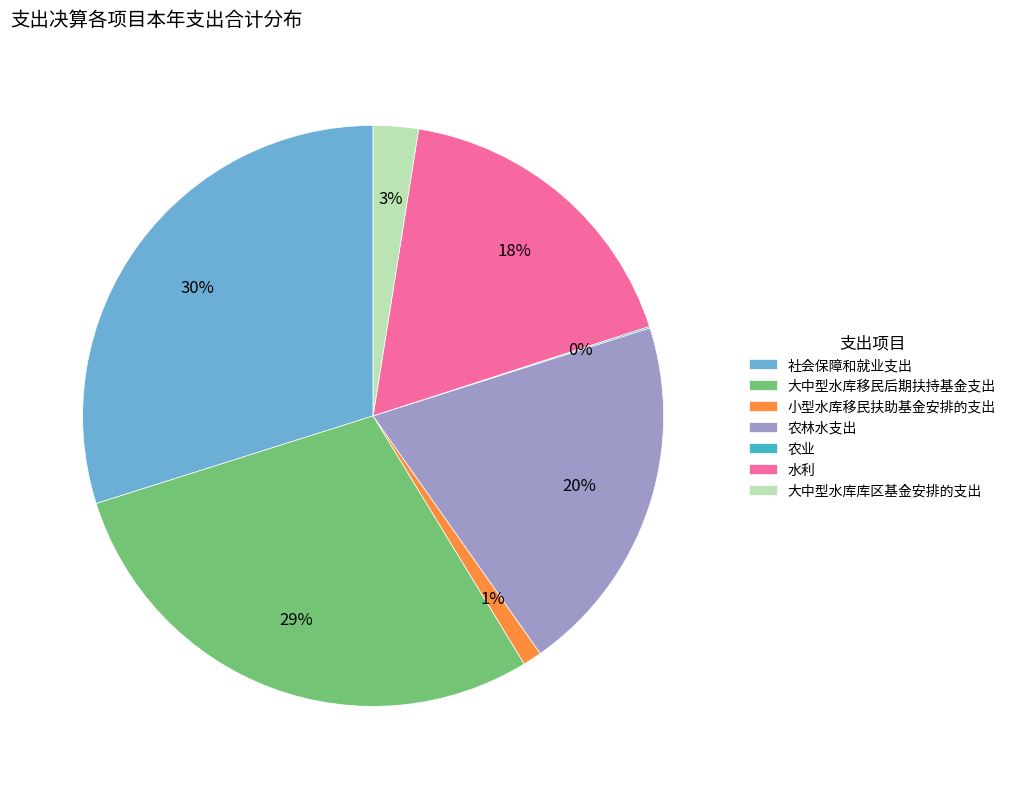

Is there any slice that represents more than half of the pie?

No